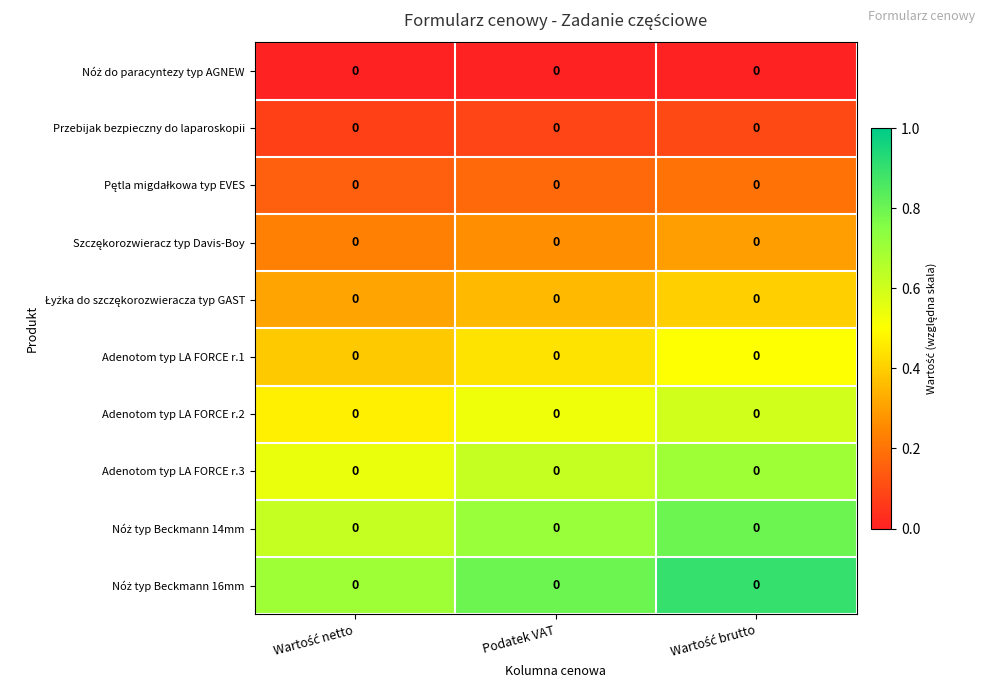

How many categories are shown in the chart?

3